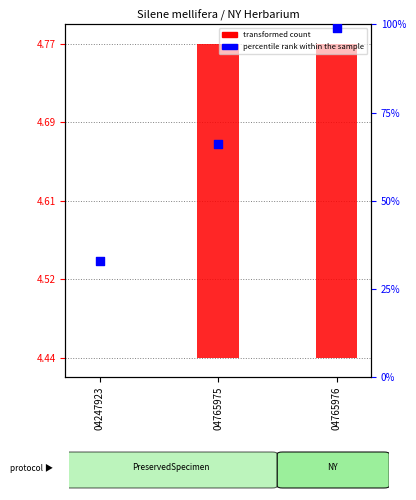

At how many categories does at least one series exceed 20?

3